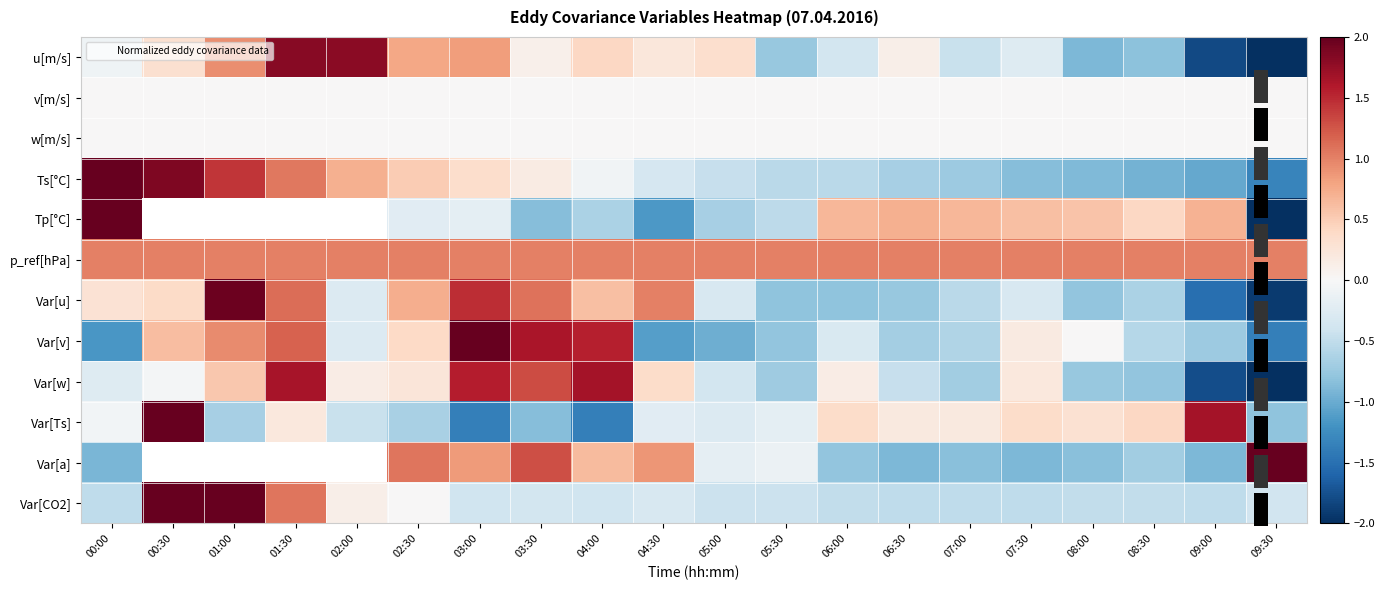

Is the value of Var[u] at 07:30 greater than the value of Var[w] at 03:00?

No